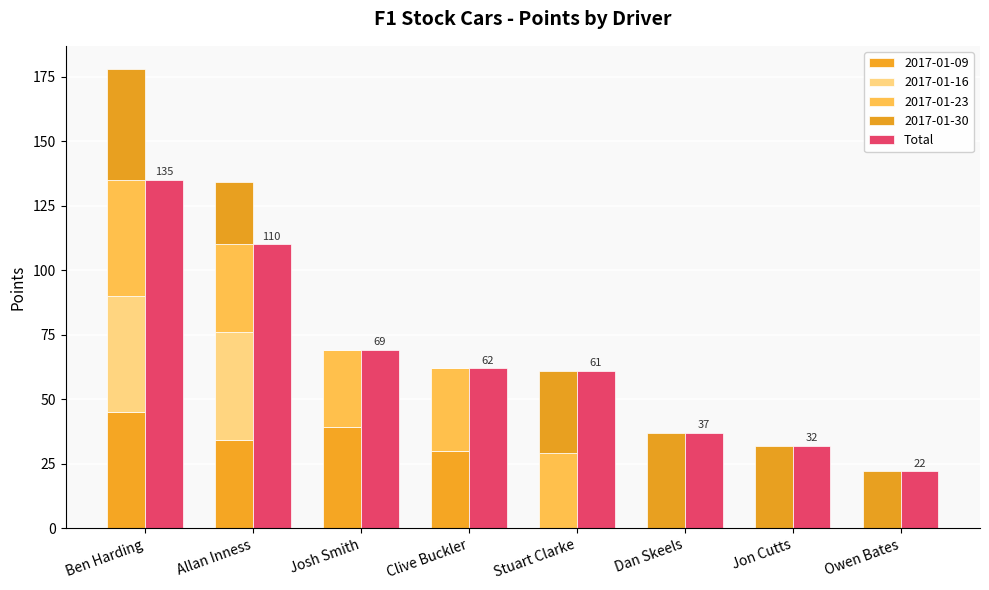

What is the ratio of the value at Jon Cutts to the value at Josh Smith?

0.5